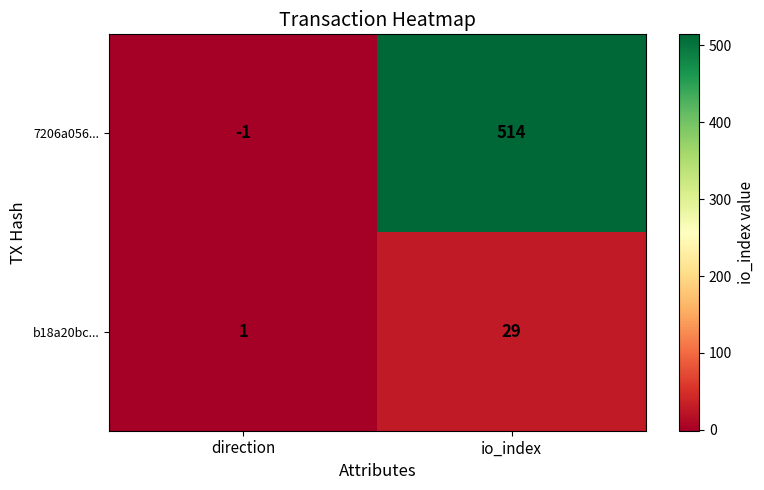

Which category has the lowest value across all series?

direction